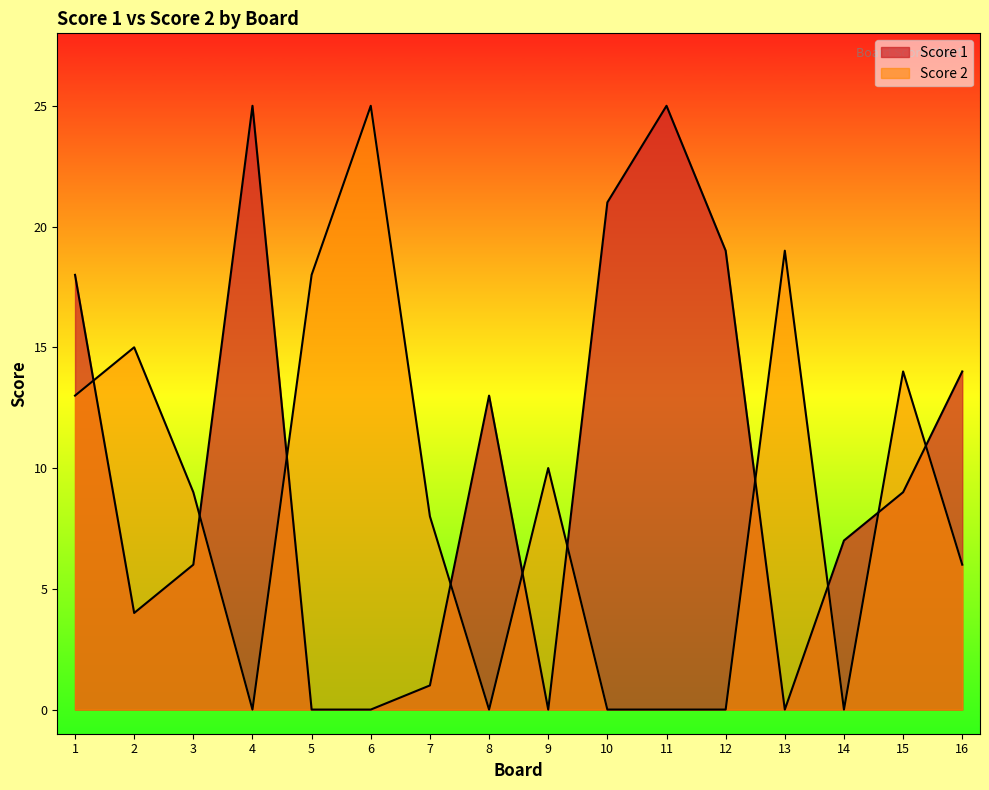

At how many categories does at least one series exceed 15?

8